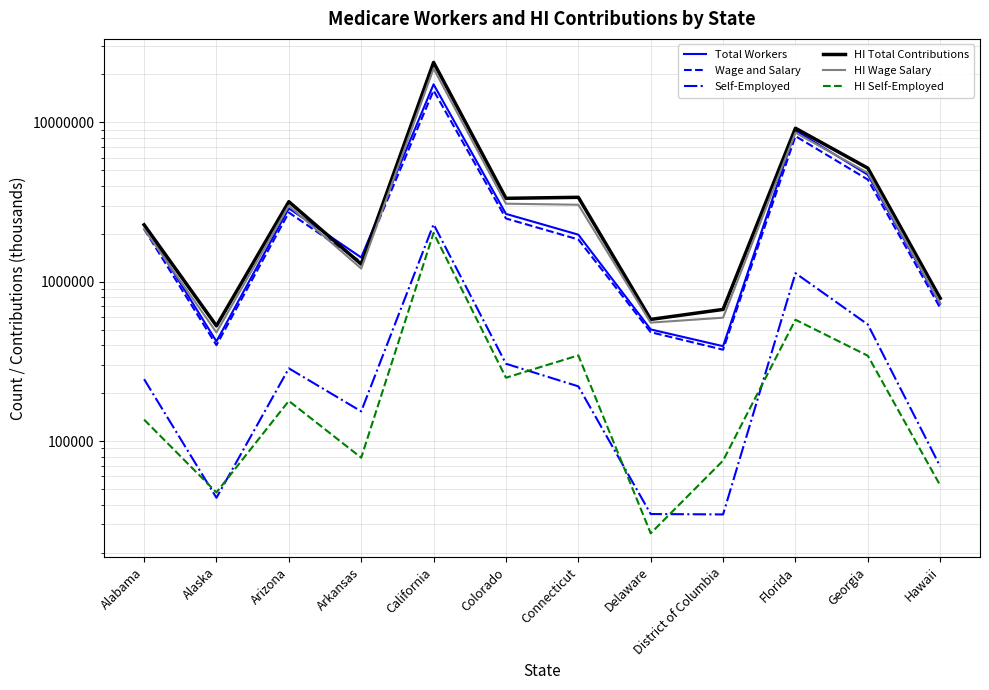

True or false: Wage and Salary has a value of 685512 at Hawaii.

True